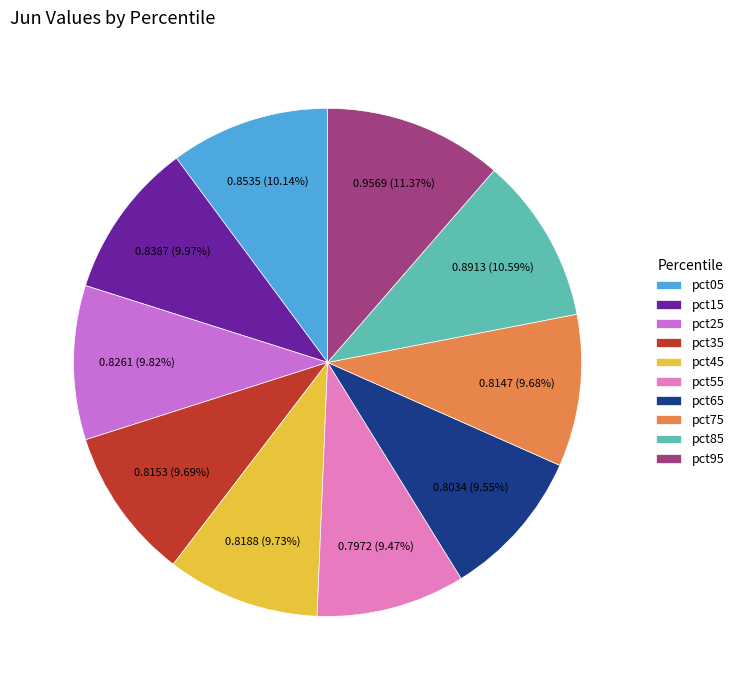

Is it true that pct95 is 6% of the pie?

False